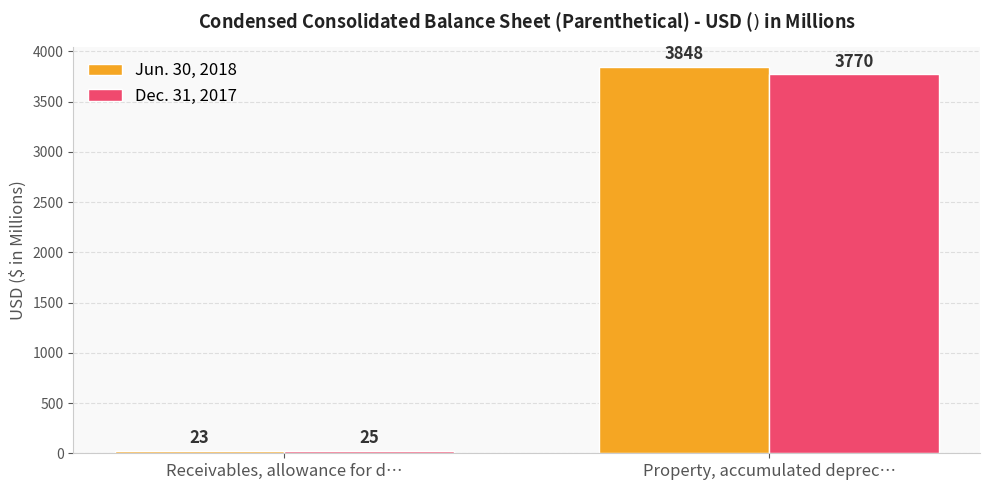

List the series in order of their overall mean, highest first.

Jun. 30, 2018, Dec. 31, 2017